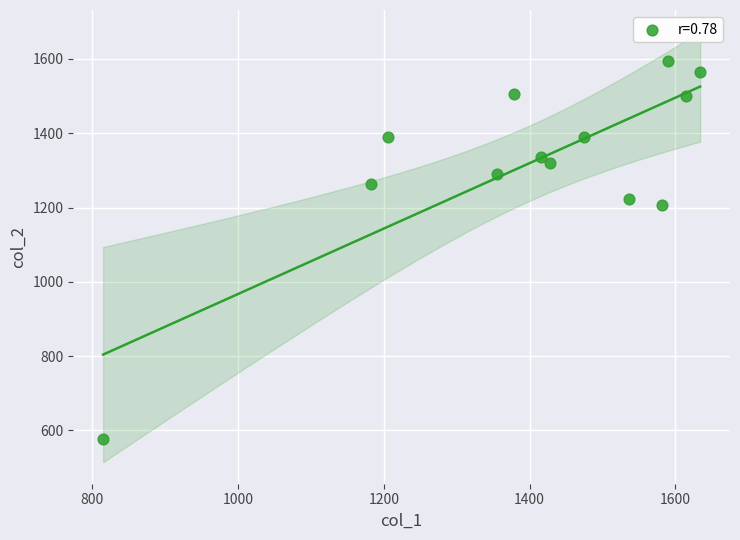

What is the range of X values (max minus min)?

819